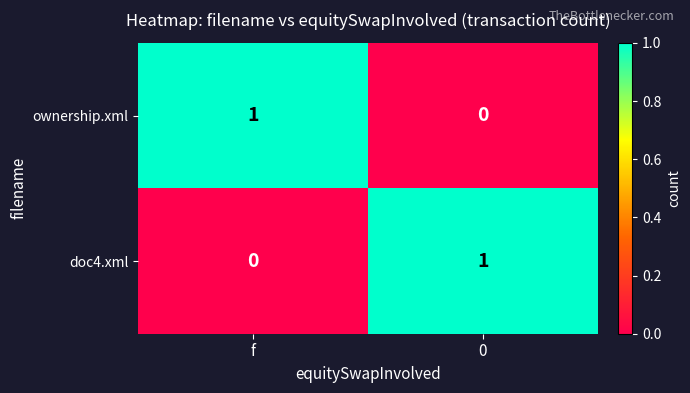

True or false: doc4.xml has a value of -1 at f.

False